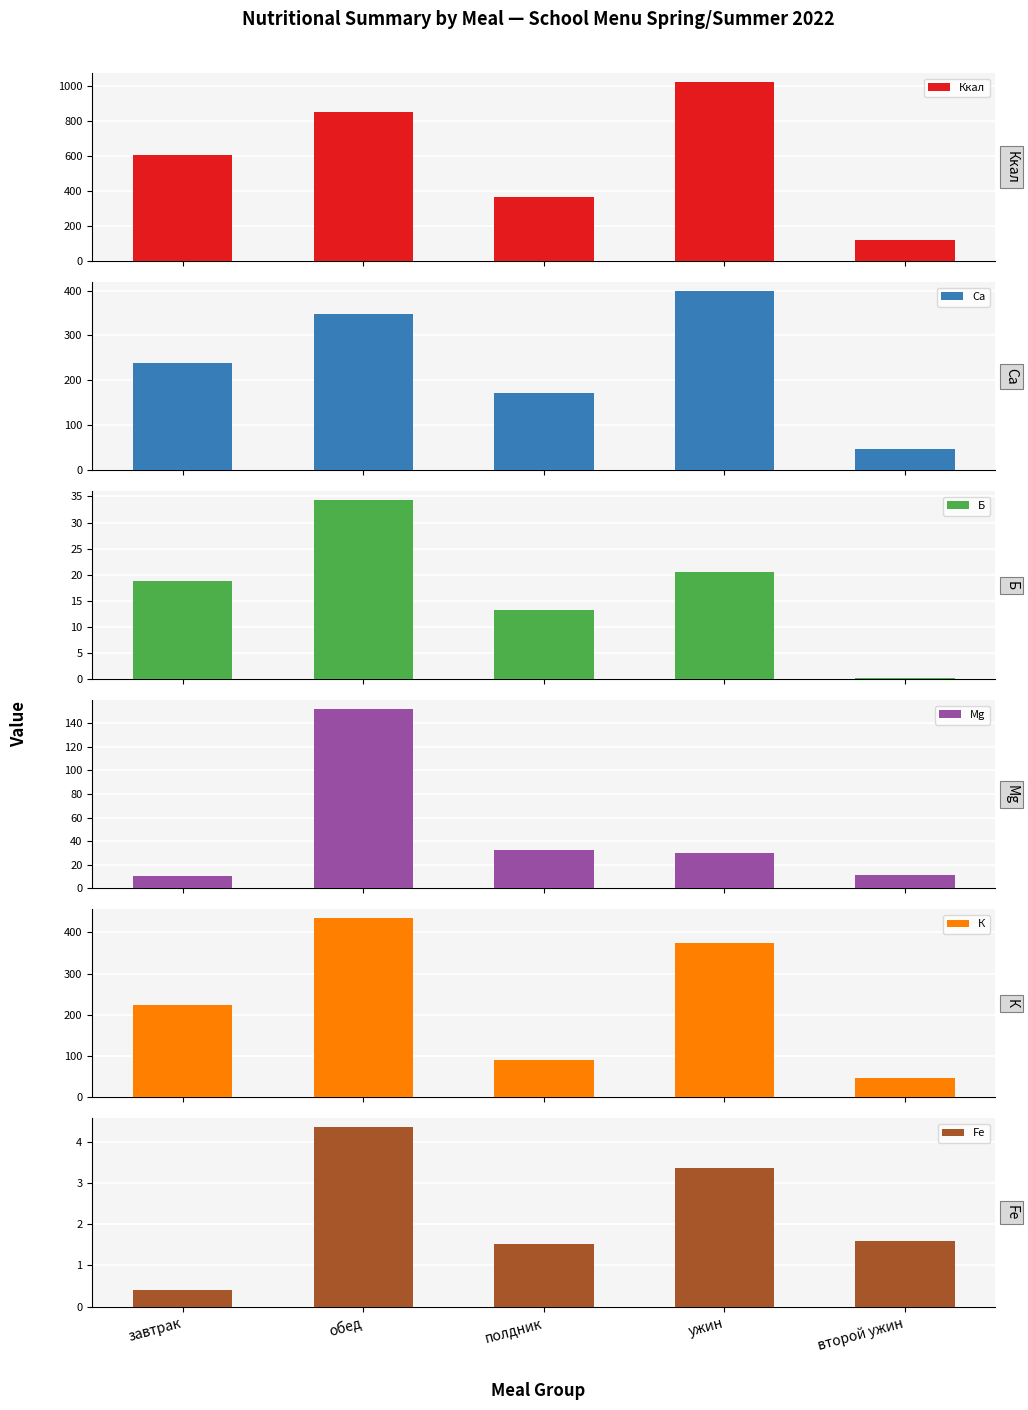

List the labels in order of Ca value, smallest first.

второй ужин, полдник, завтрак, обед, ужин